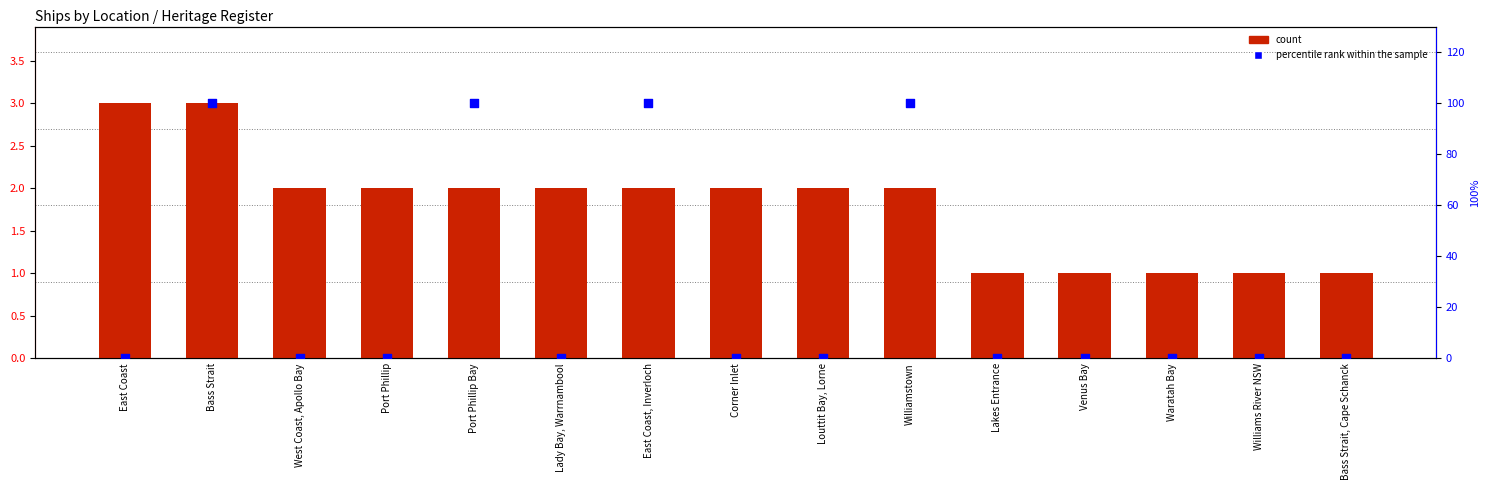

Which series has the largest total across all categories?

percentile rank within the sample